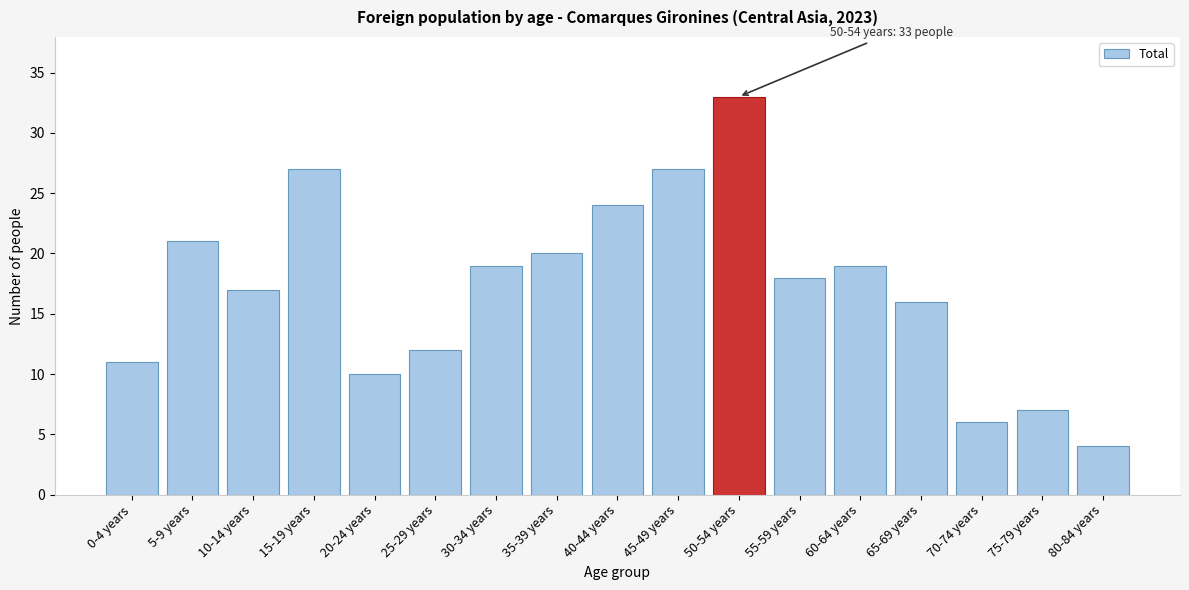

Reading left to right, list all the values displayed in this chart.

0-4 years=11	5-9 years=21	10-14 years=17	15-19 years=27	20-24 years=10	25-29 years=12	30-34 years=19	35-39 years=20	40-44 years=24	45-49 years=27	50-54 years=33	55-59 years=18	60-64 years=19	65-69 years=16	70-74 years=6	75-79 years=7	80-84 years=4